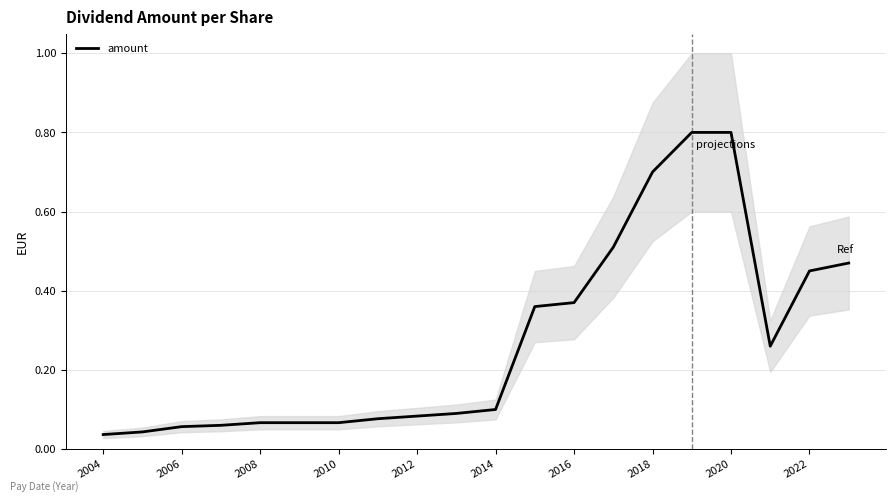

Count the number of data series in this chart.

1